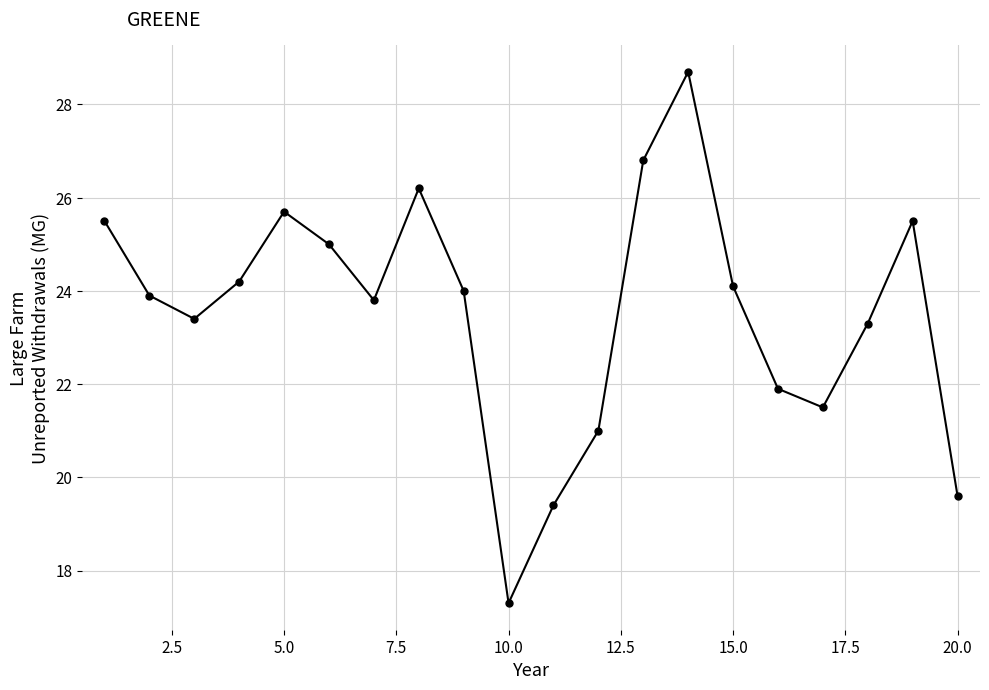

What is the value of the 4th point from the left?

24.2